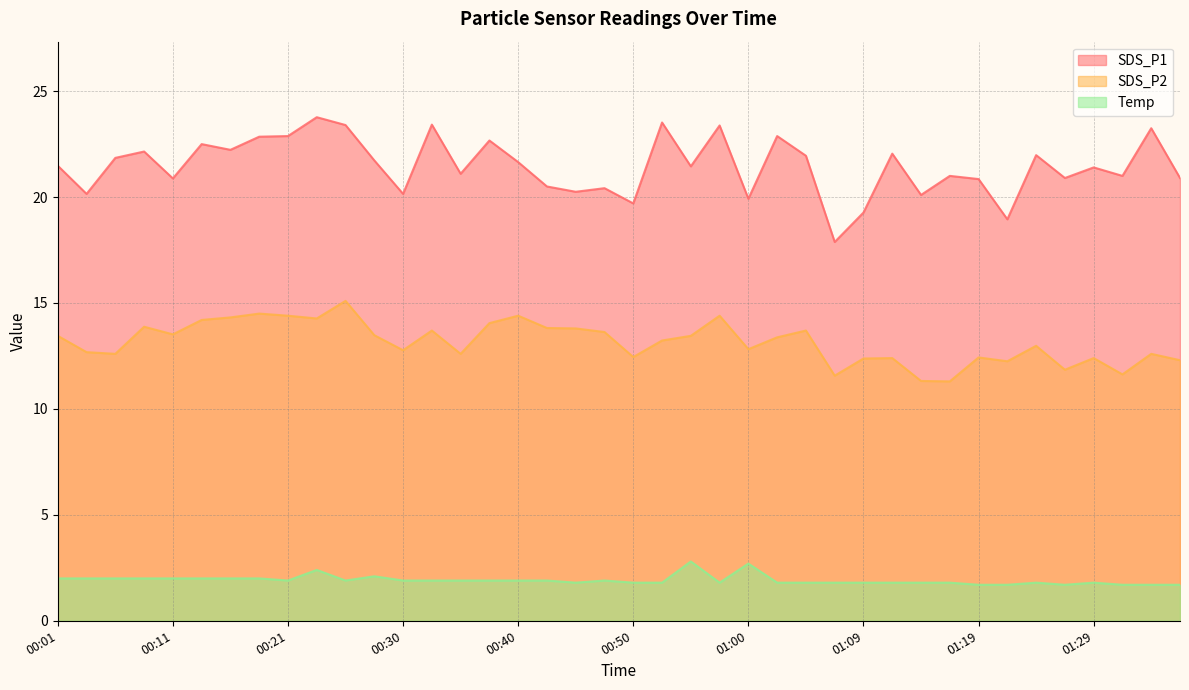

What is the difference between the maximum and second lowest values in the SDS_P2 series?

3.8